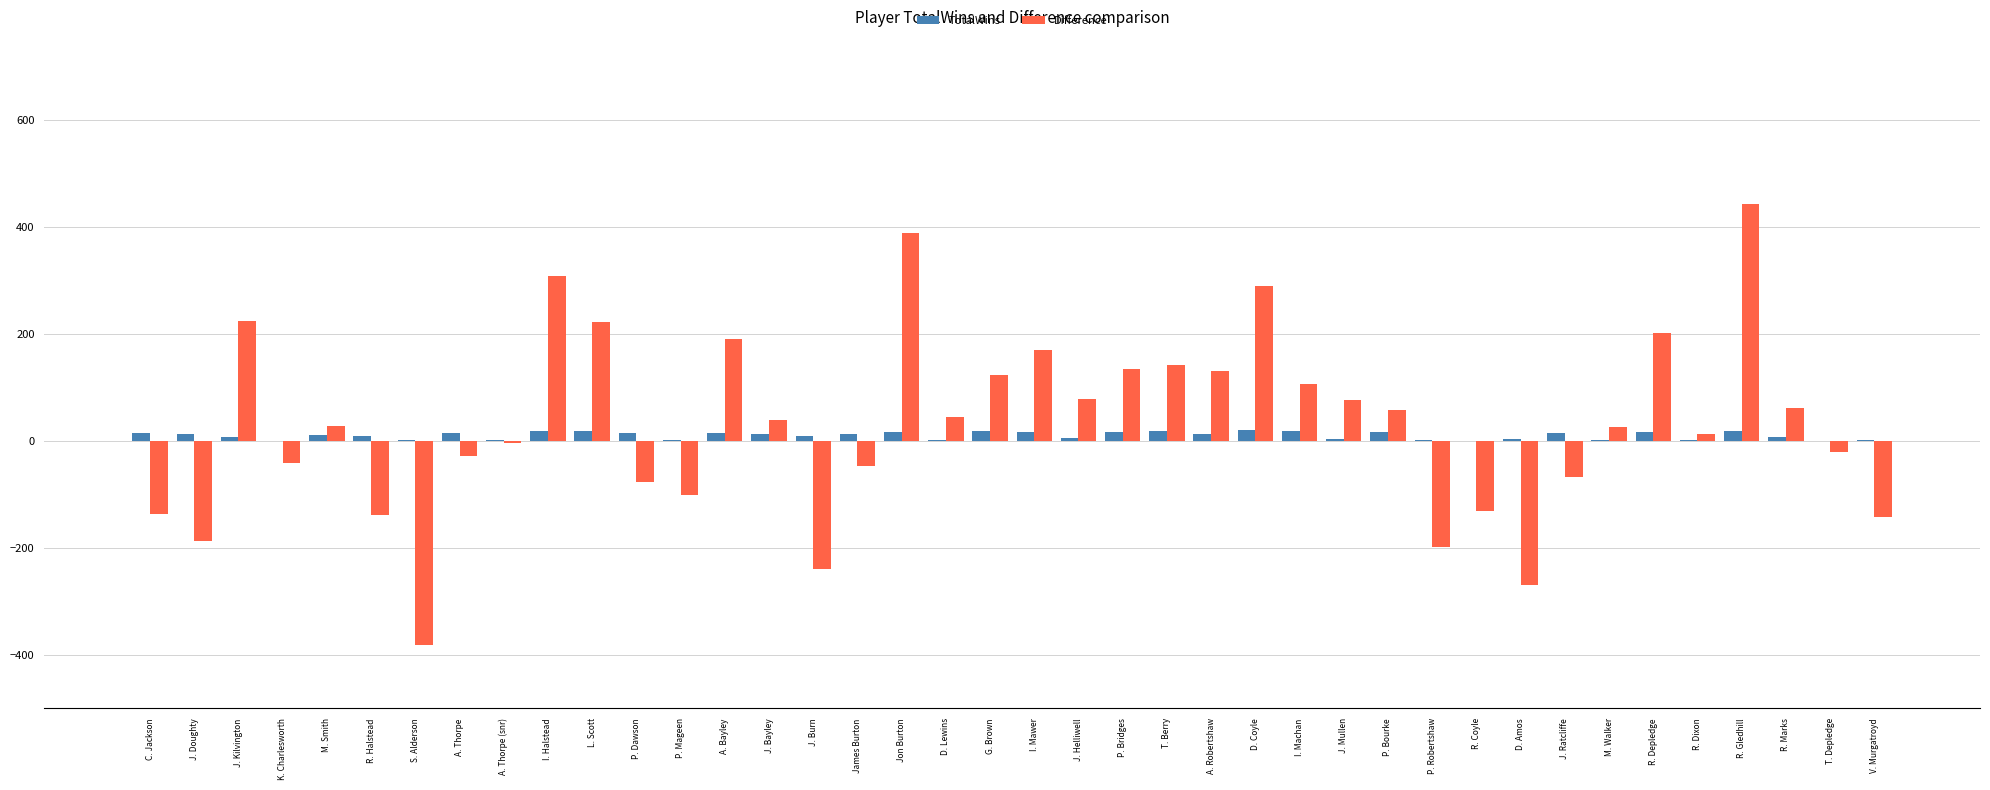

At which category is the sum across all series the highest?

R. Gledhill